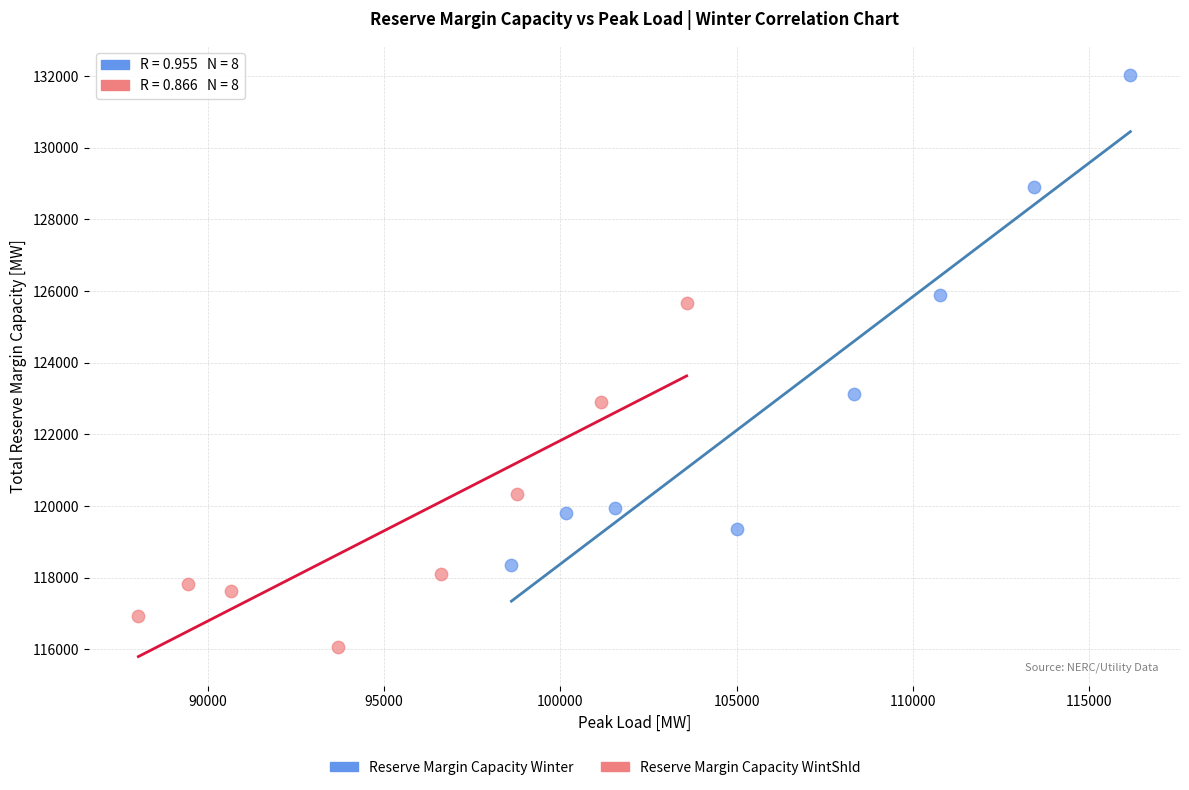

Which series contains the lowest Y value?

Reserve Margin Capacity WintShld